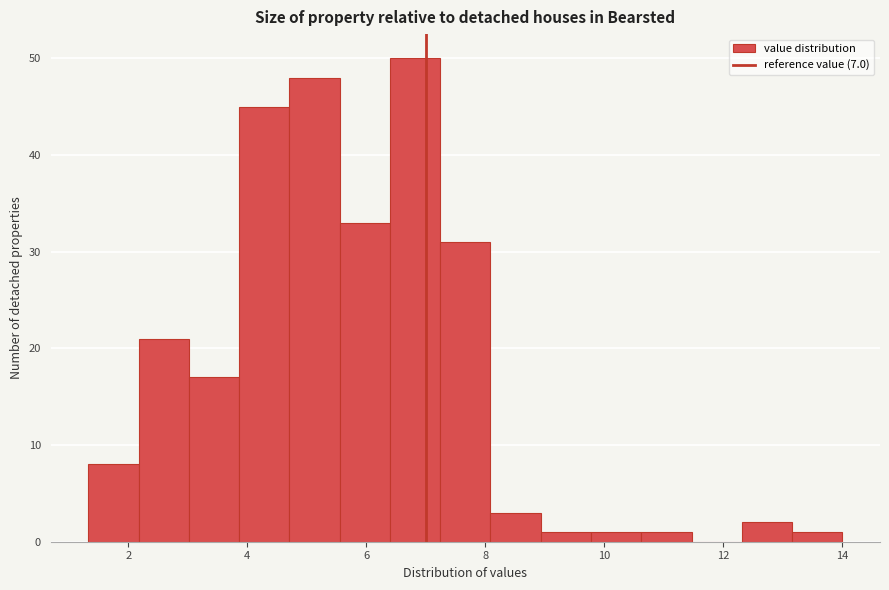

Reading left to right, transcribe this chart: for each bar, give the range it covers on the x-axis and its height. Neither the bar edges nor the heights are printed on the chart, so give them approximately, as read against the axes.

1.4 to 2.2: 8
2.2 to 3.0: 21
3.0 to 3.8: 17
3.8 to 4.8: 45
4.8 to 5.6: 48
5.6 to 6.4: 33
6.4 to 7.2: 50
7.2 to 8.0: 31
8.0 to 9.0: 3
9.0 to 9.8: 1
9.8 to 10.6: 1
10.6 to 11.4: 1
11.4 to 12.4: 0
12.4 to 13.2: 2
13.2 to 14.0: 1